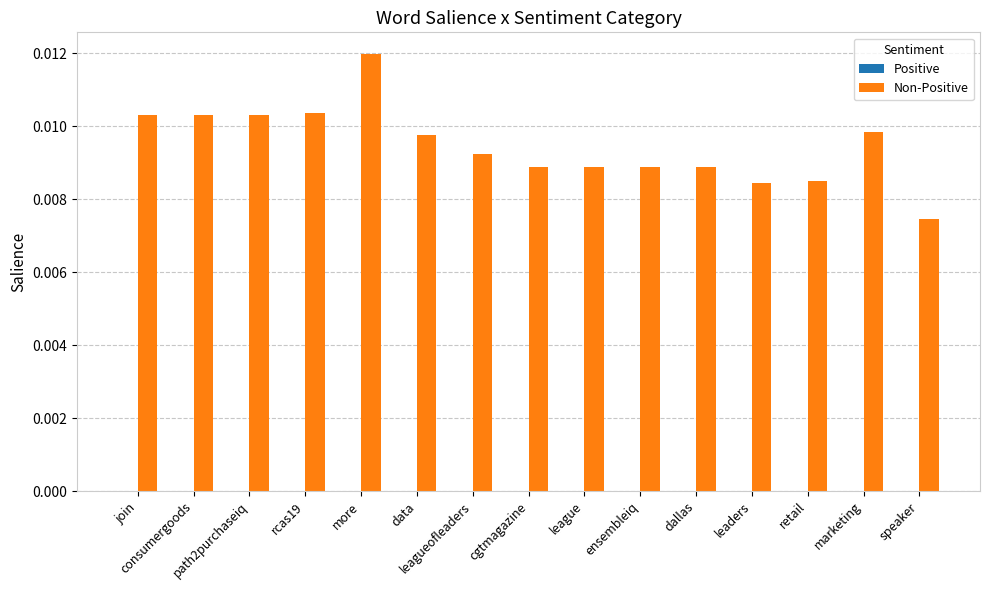

Count the values in the range 0 to 1.

15